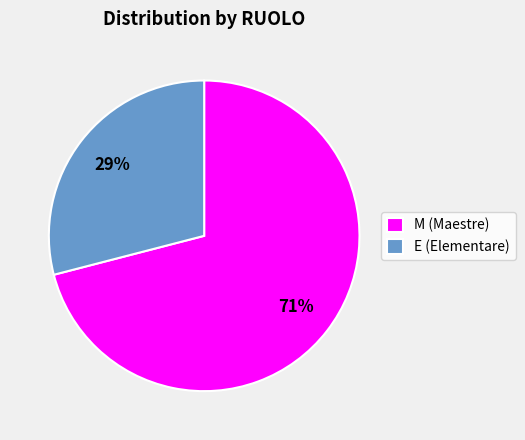

To the nearest percent, what is the difference between the largest and smallest slice percentages?

42%